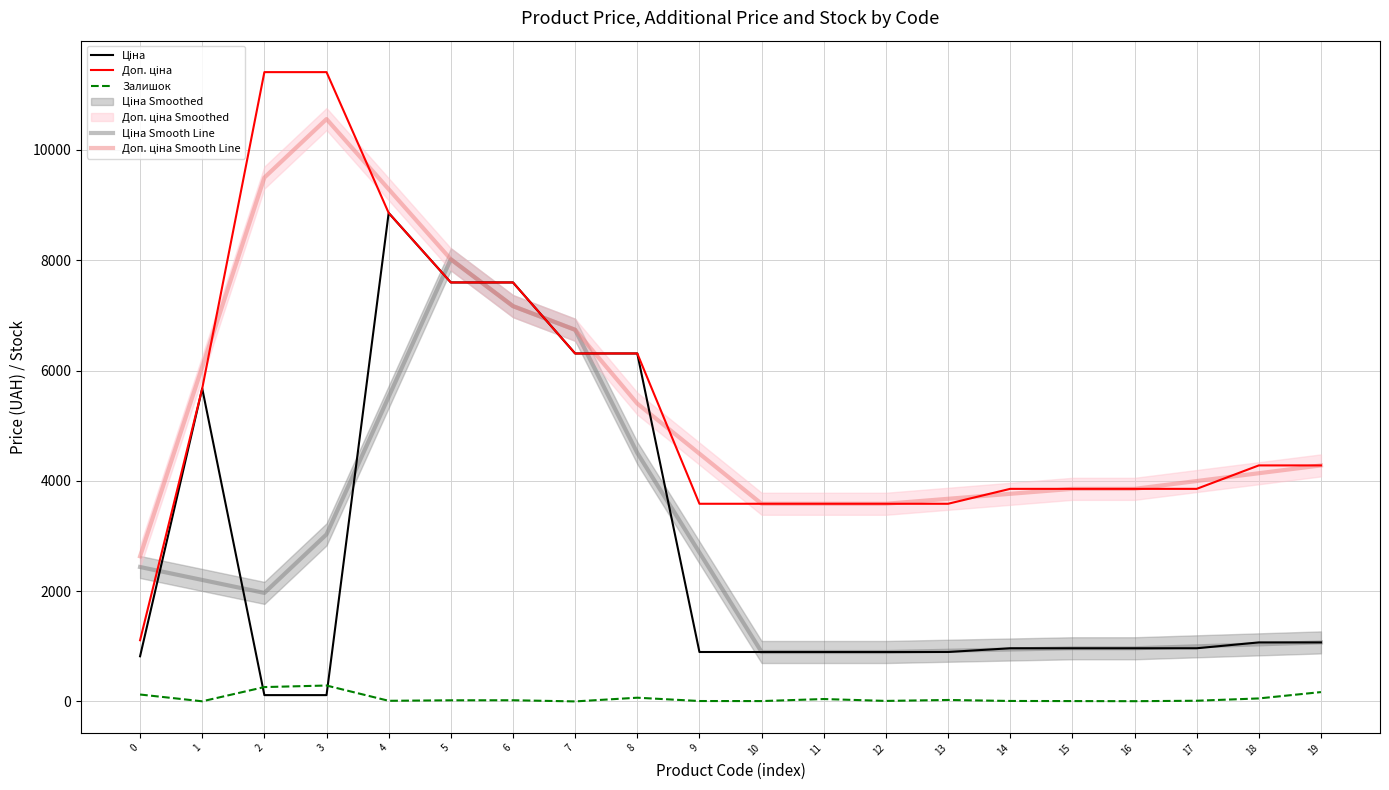

At which category is the sum across all series the highest?

4